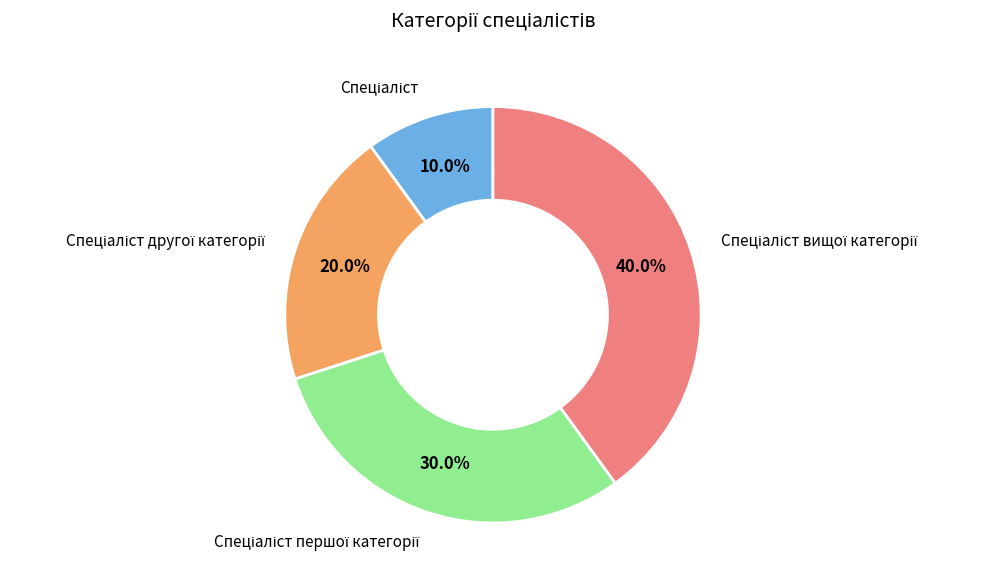

Is there any slice that represents more than half of the pie?

No